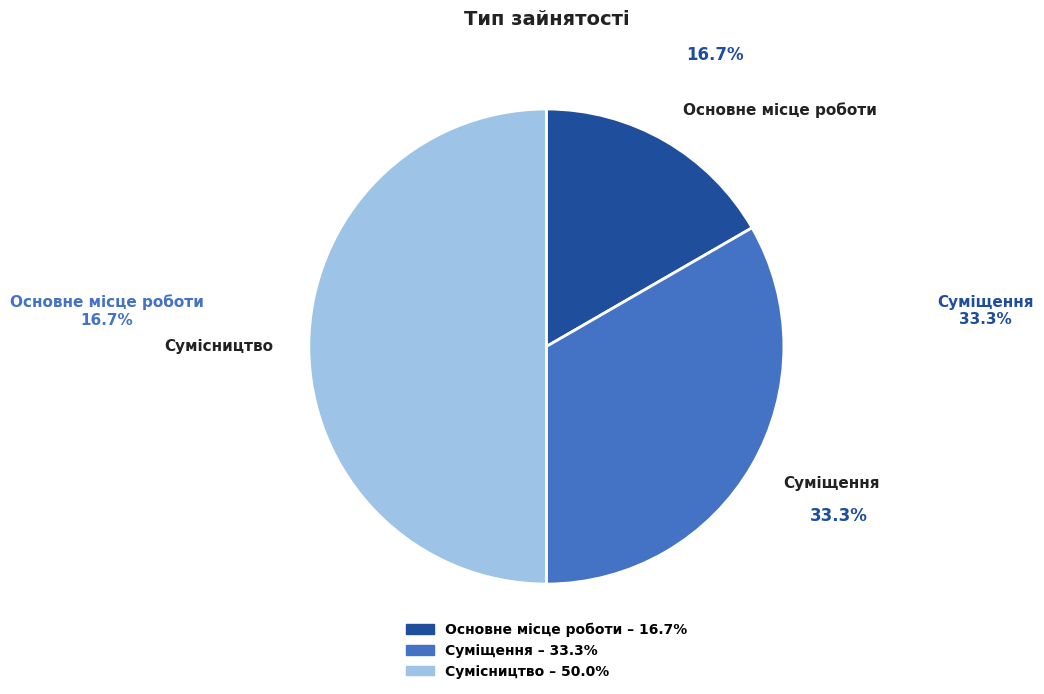

What is the ratio of the value at Основне місце роботи to the value at Суміщення?

0.5